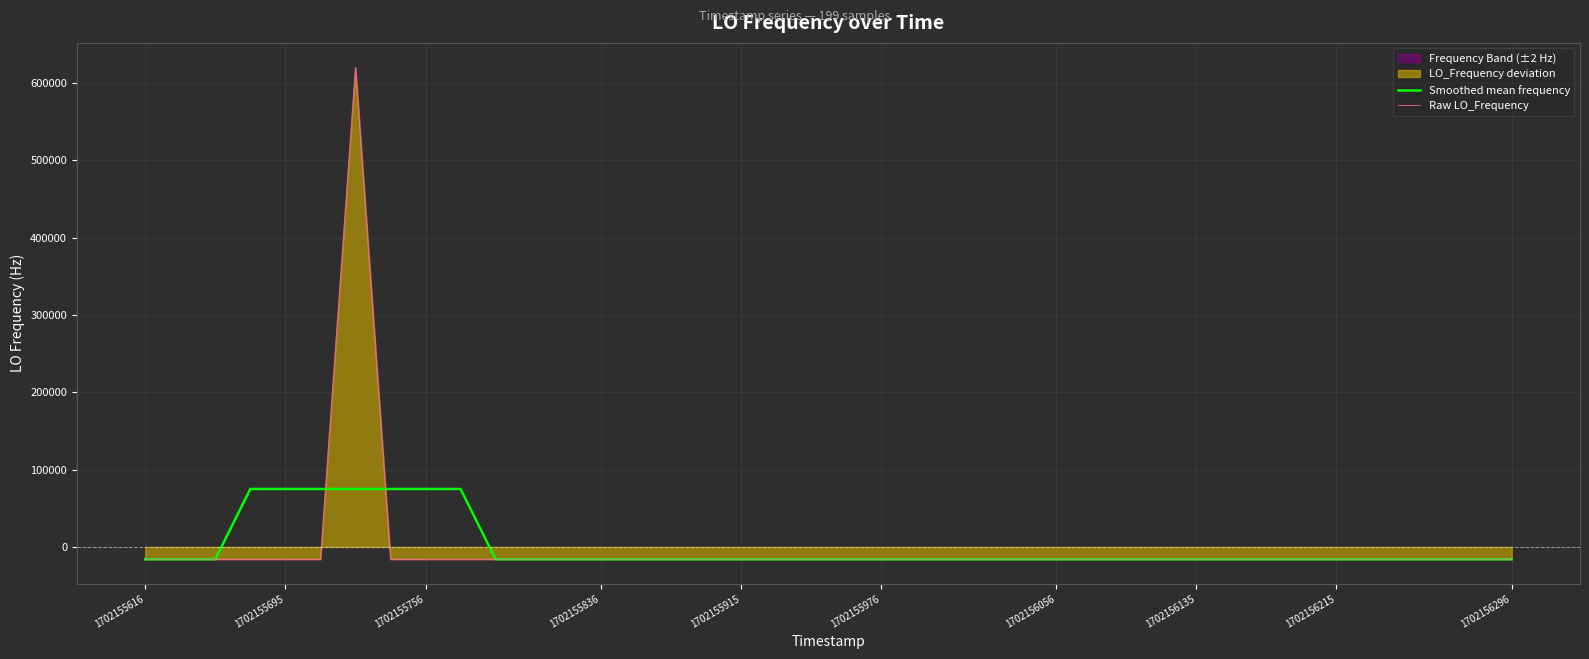

What value does the Smoothed mean frequency series have at 1702155915?

-15893.1